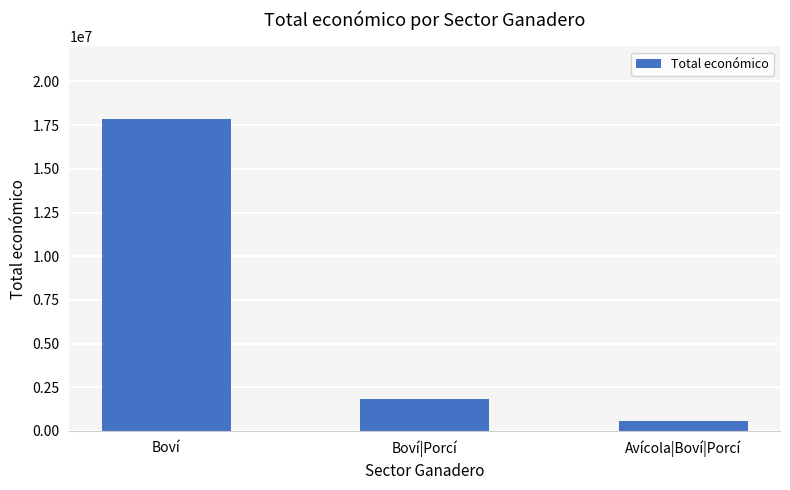

Rank the categories by value from lowest to highest.

Avícola|Boví|Porcí, Boví|Porcí, Boví